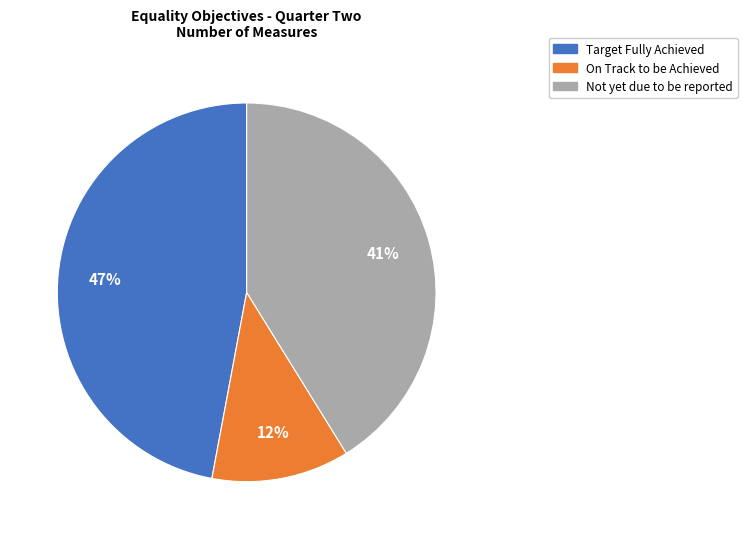

Is there any slice that represents more than half of the pie?

No